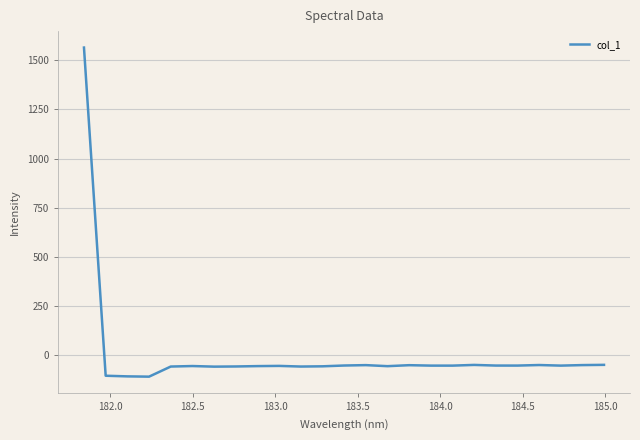

What is the smallest value displayed?

-109.7